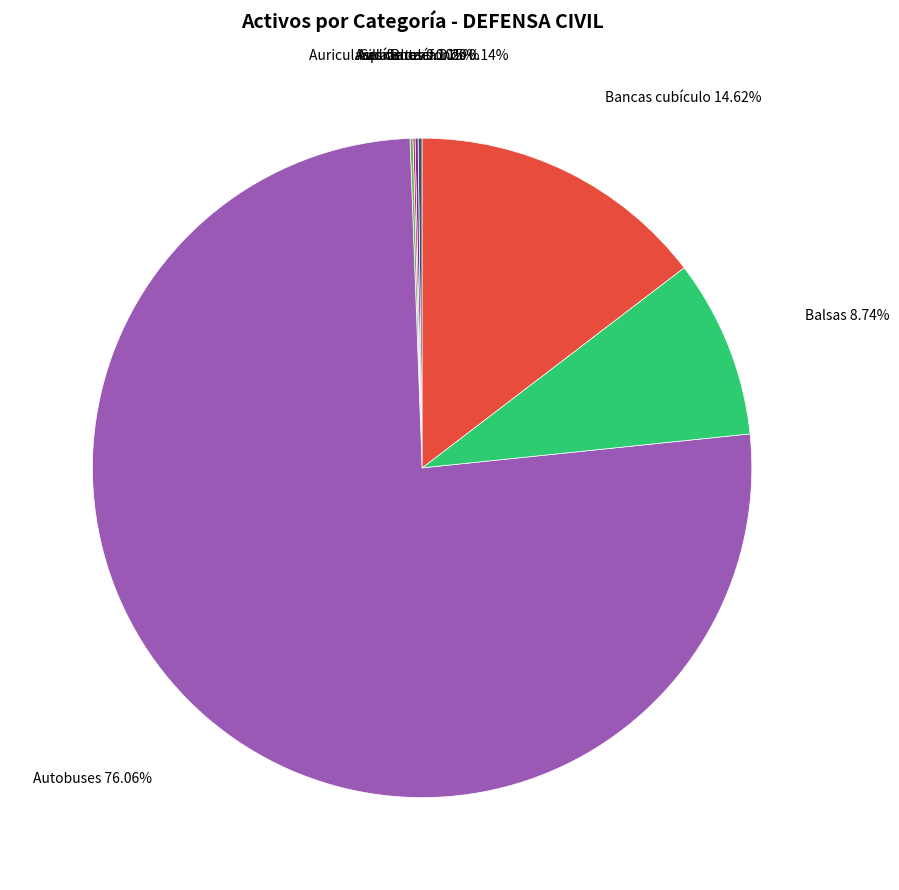

Is it true that Autobuses is 76% of the pie?

True